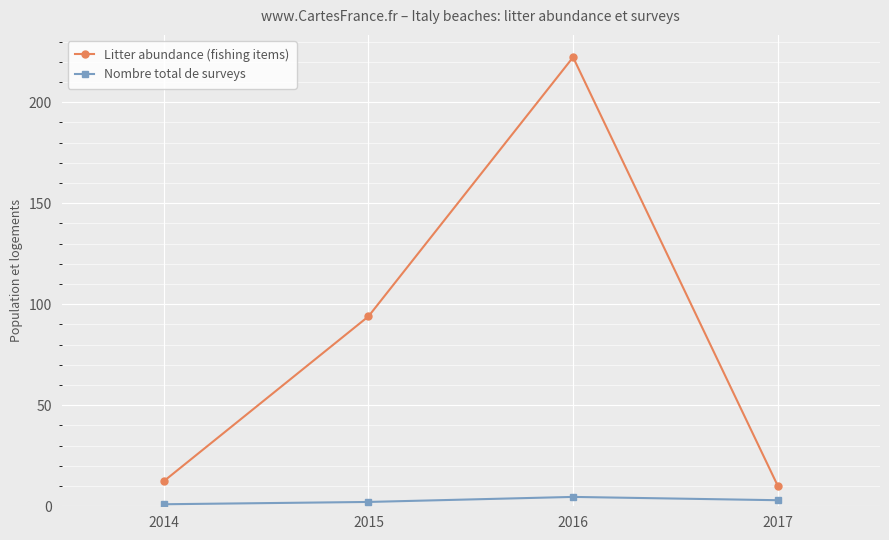

Where is the first local maximum for Nombre total de surveys?

2016